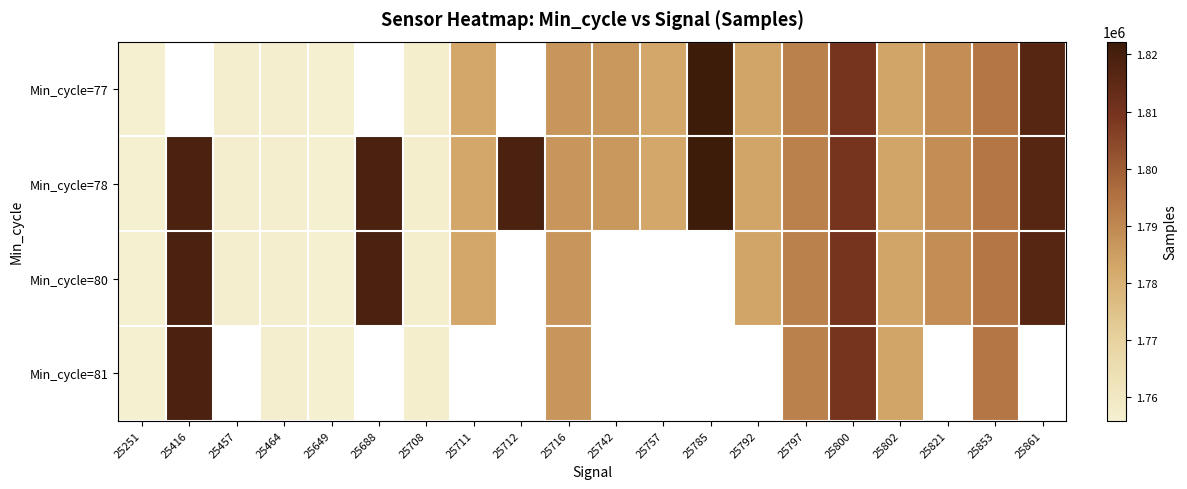

At which label does Min_cycle=77 reach its minimum?

25649